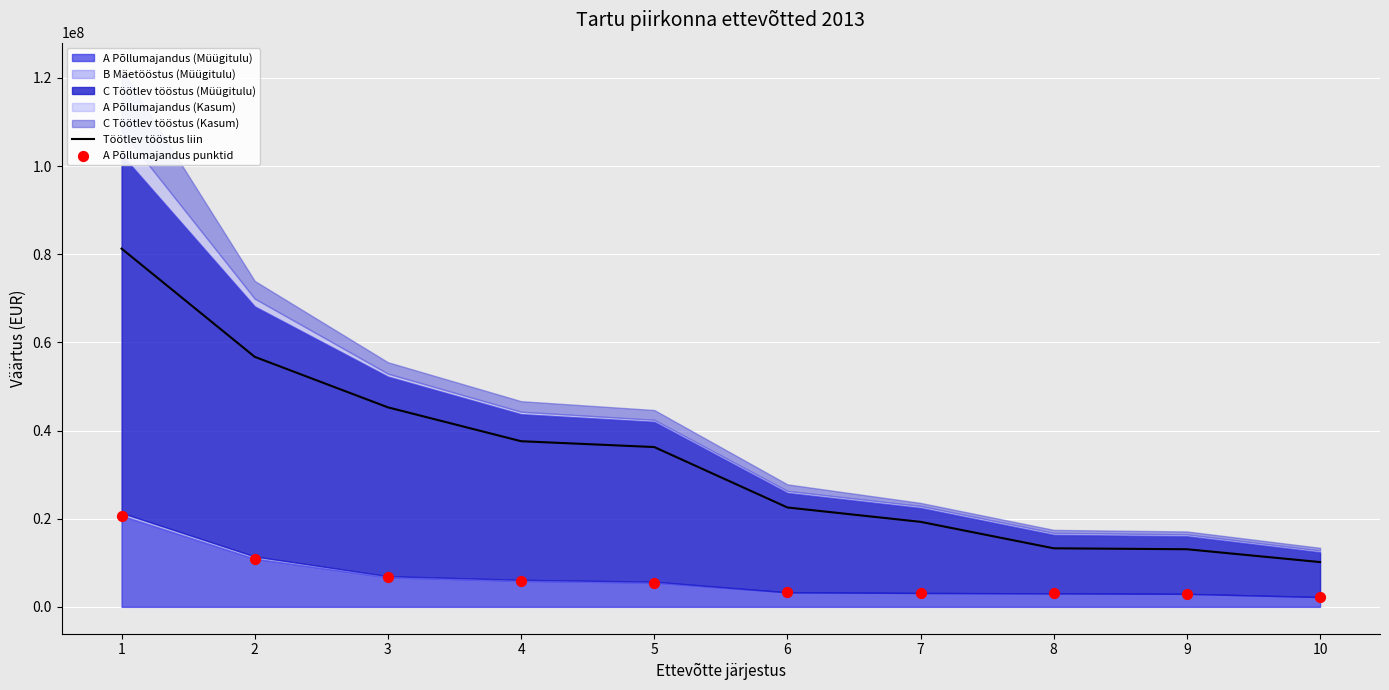

At which category is the sum across all series the highest?

1